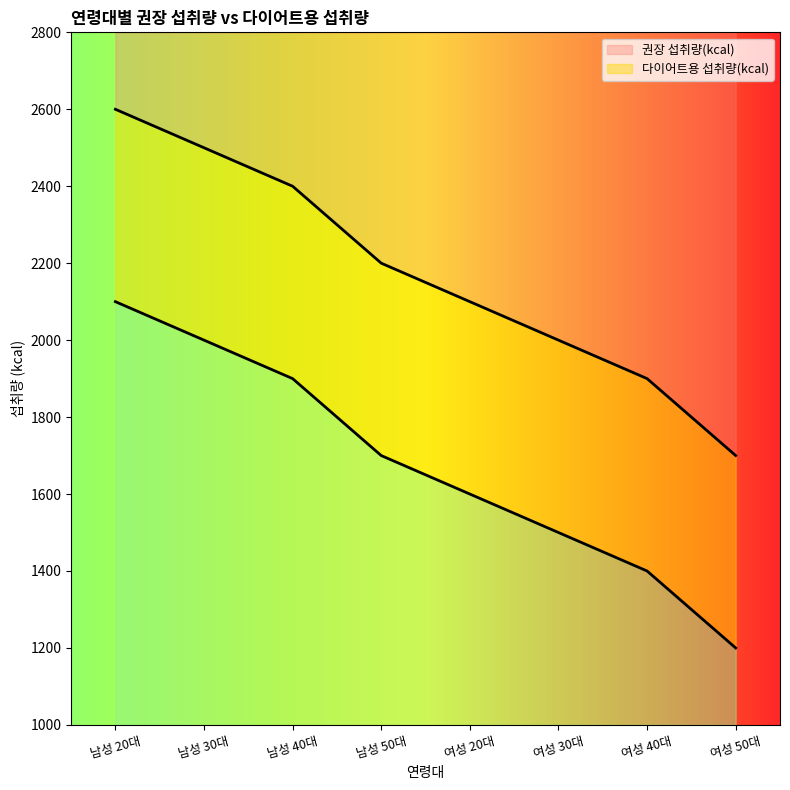

True or false: 권장 섭취량(kcal) has more than 2 points higher than both neighbors.

False